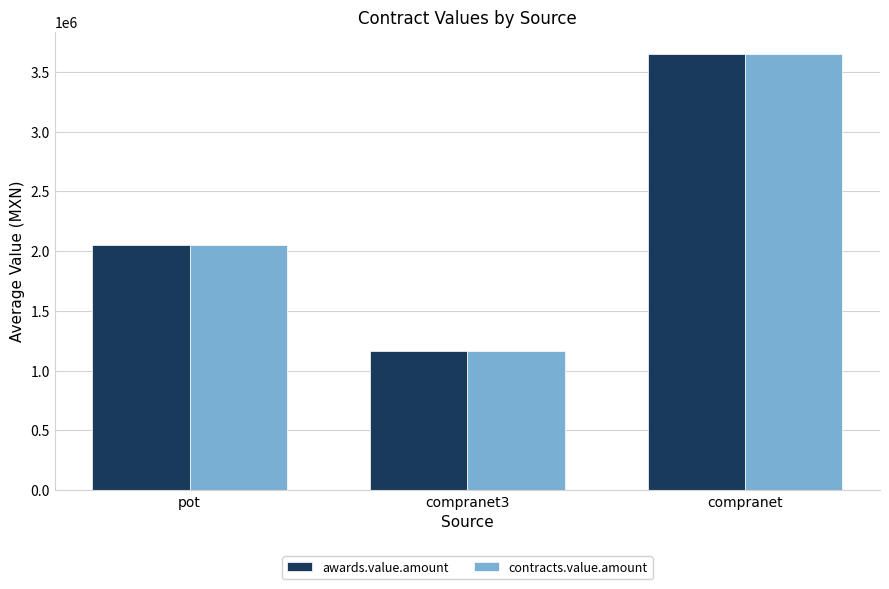

At which category is the sum across all series the highest?

compranet